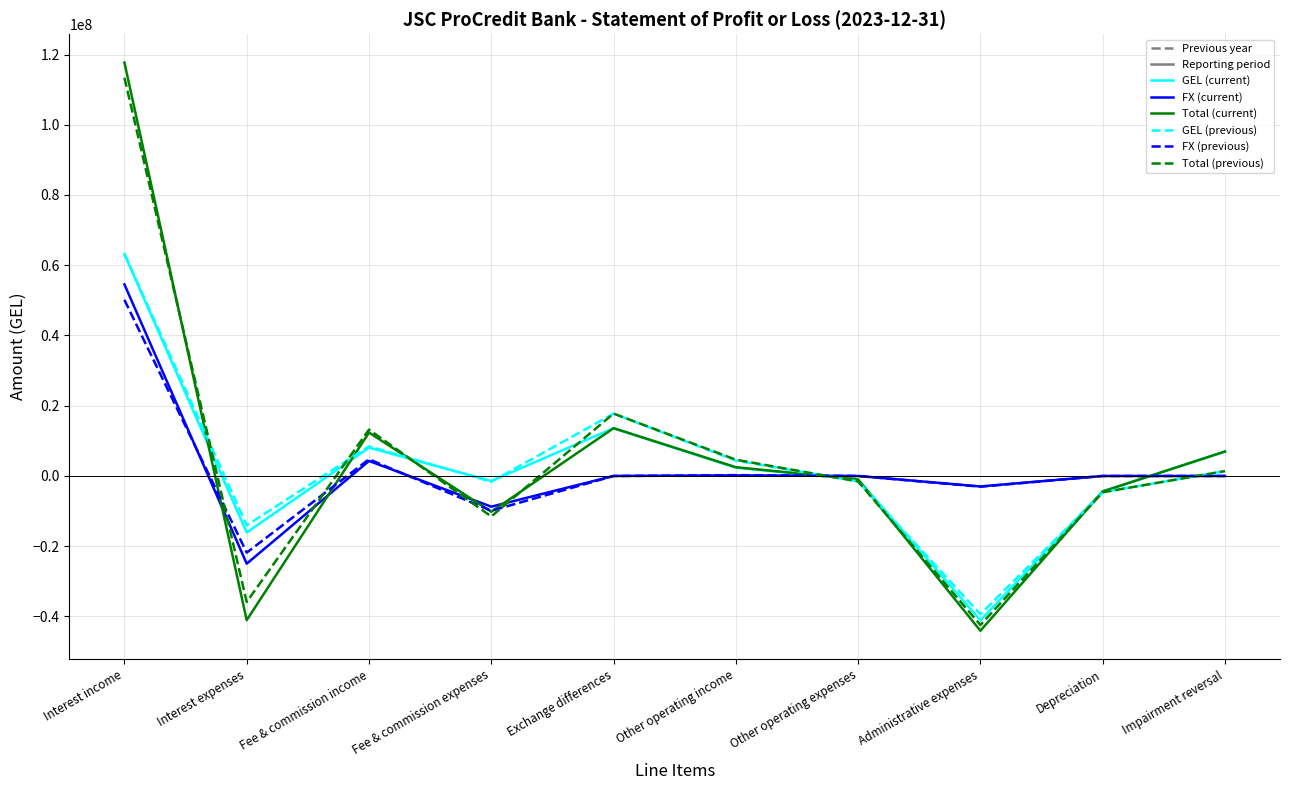

What is the greatest value displayed?

117702479.7